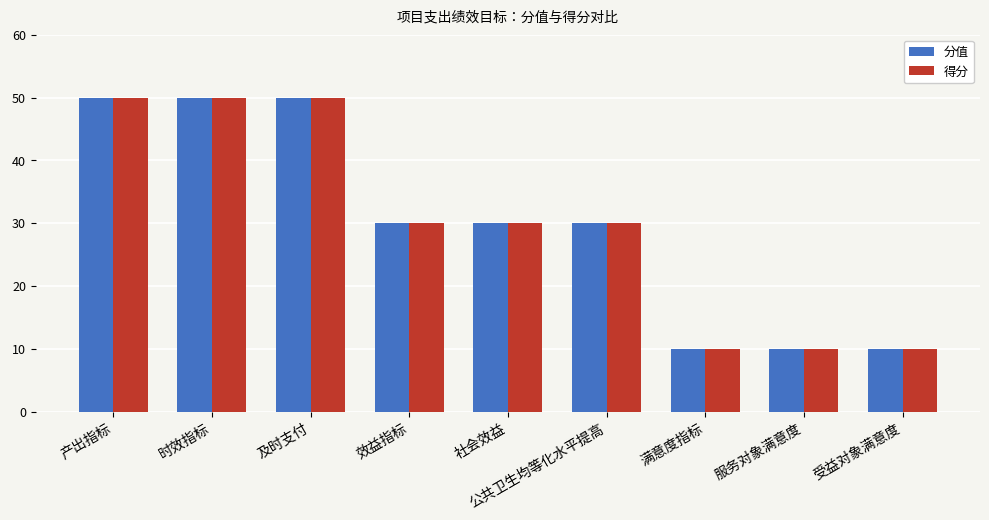

What is the lowest value of the 得分 series?

10